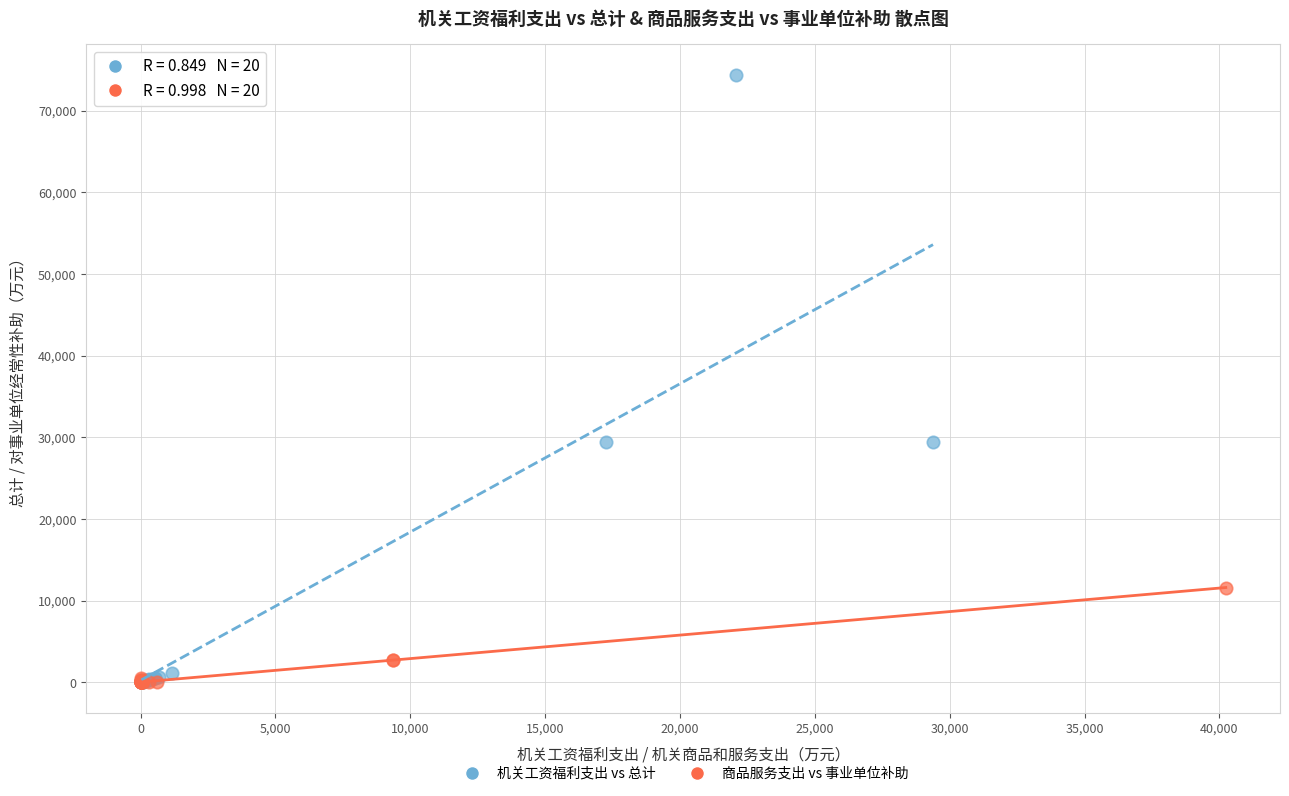

Which series has the widest spread of Y values?

机关工资福利支出 vs 总计